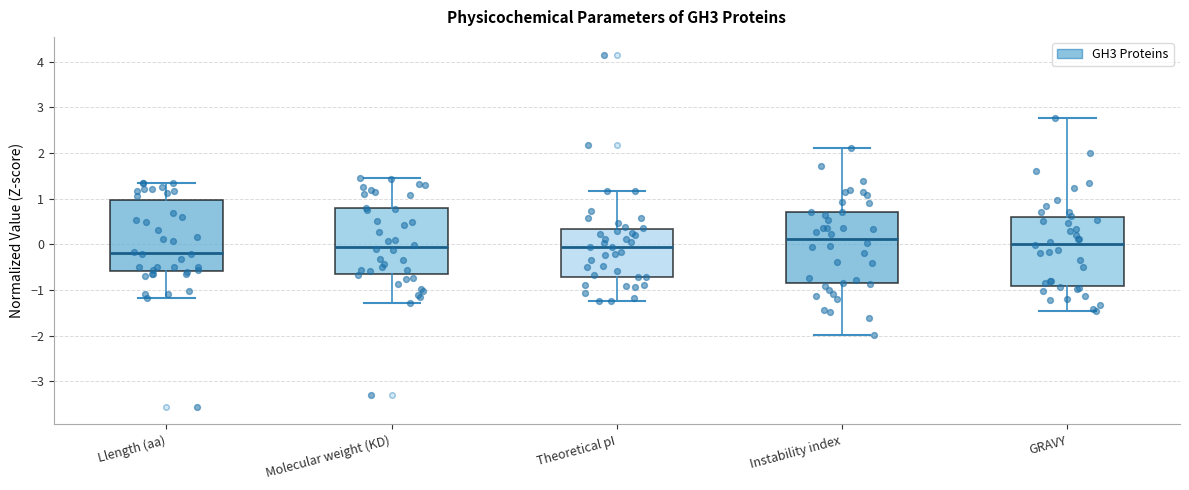

Reading left to right, read every box against the y-axis: the position of its median line, the range the box covers, and the ends of its whiskers. The values are not printed on the chart, so give them approximately, as read against the axis.

Llength (aa): median -0.2, box -0.6 to 1.0, whiskers -1.2 to 1.4
Molecular weight (KD): median -0.1, box -0.7 to 0.8, whiskers -1.3 to 1.5
Theoretical pI: median -0.1, box -0.7 to 0.3, whiskers -1.2 to 1.2
Instability index: median 0.1, box -0.9 to 0.7, whiskers -2.0 to 2.1
GRAVY: median 0.0, box -0.9 to 0.6, whiskers -1.5 to 2.8